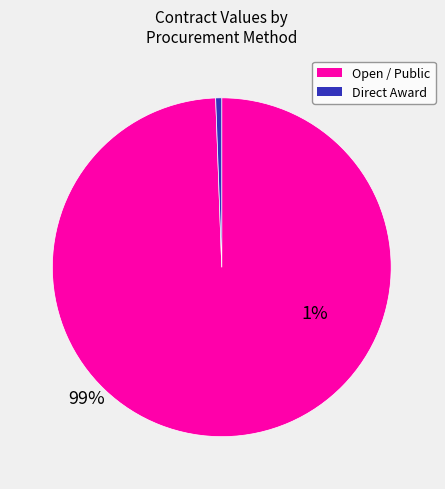

How many segments does this pie chart have?

2